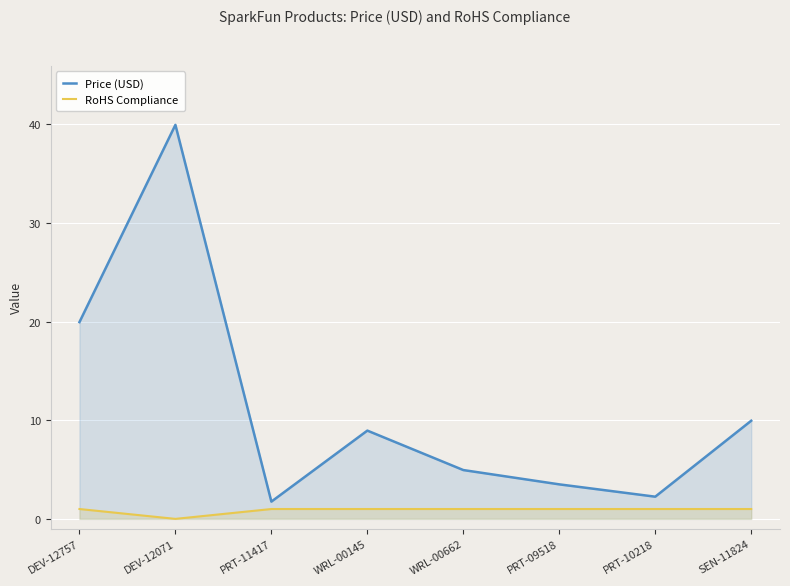

What is the average value of the Price (USD) series?

11.4